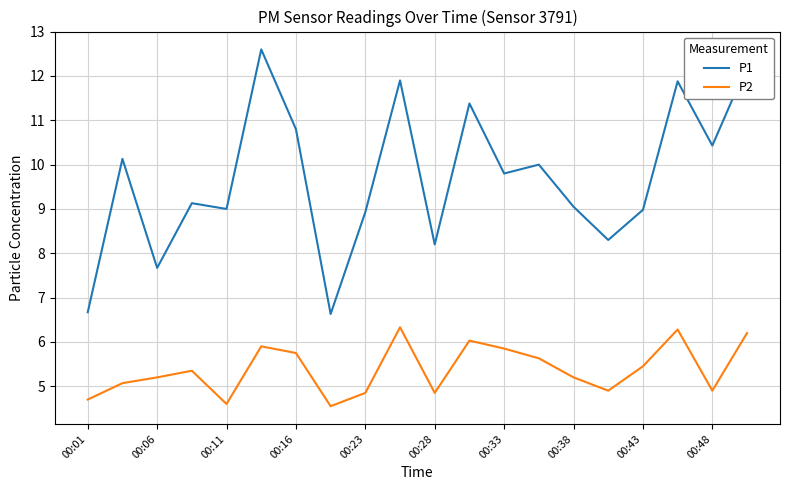

Which series has the widest spread of values?

P1